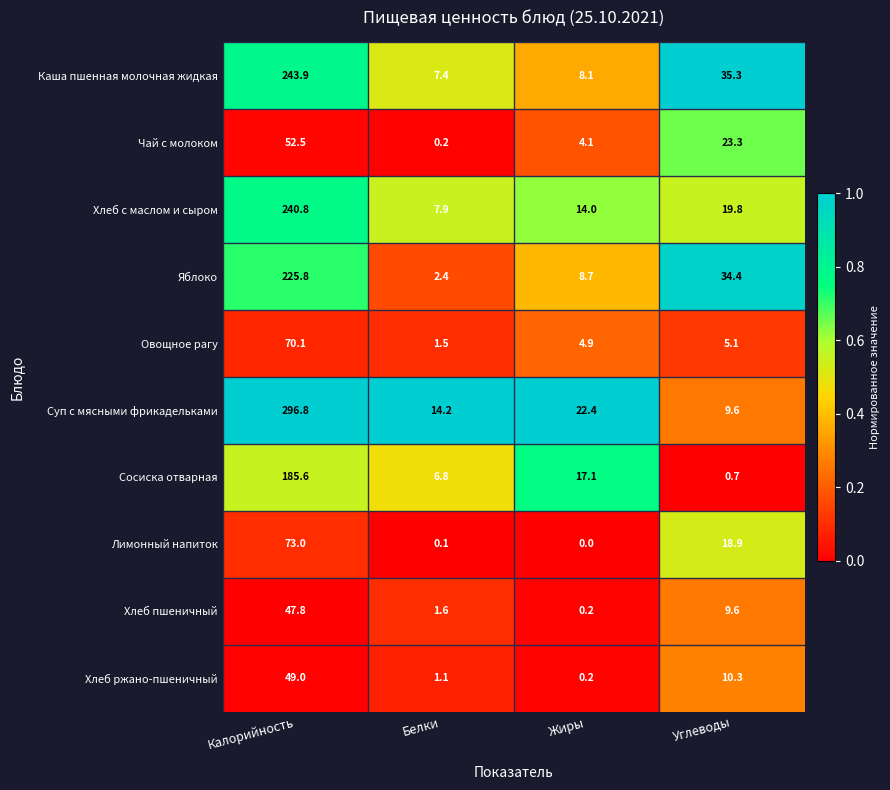

Which category has the lowest value across all series?

Жиры